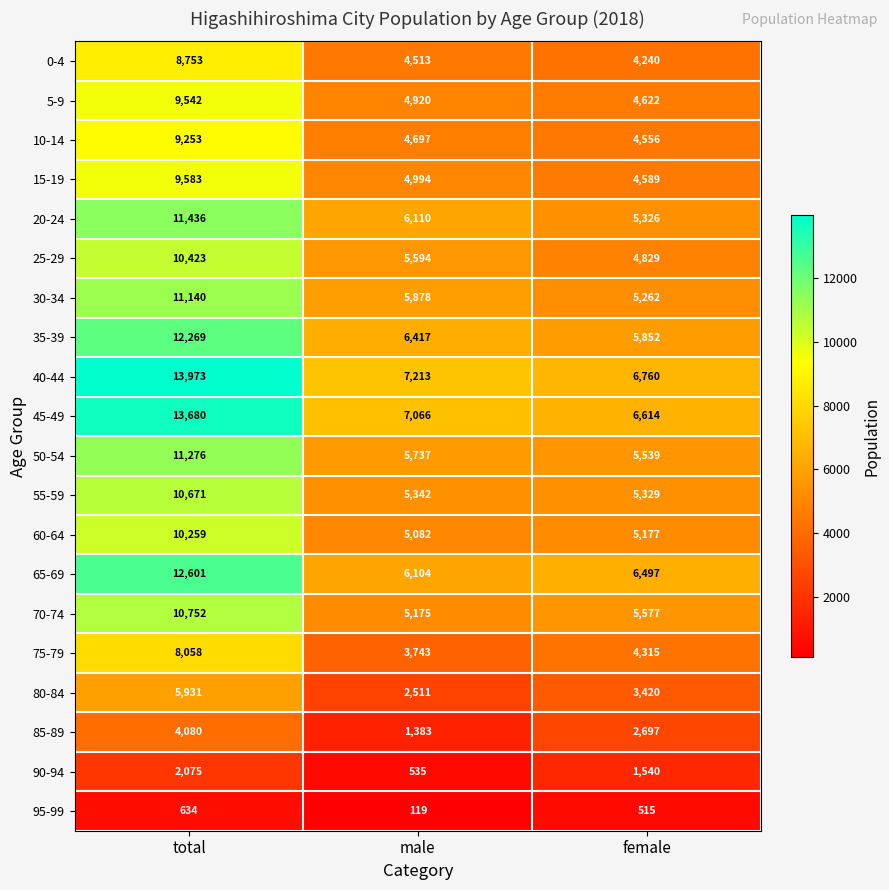

At which label does 35-39 first exceed 6417?

total